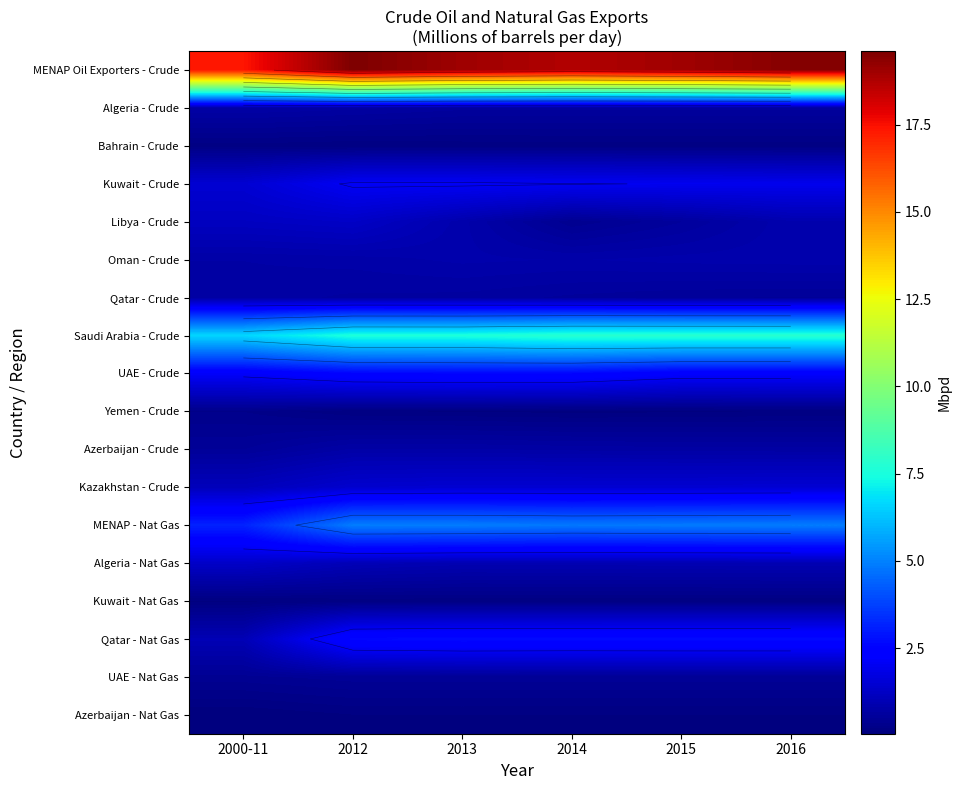

What is the sum of the Algeria - Nat Gas values at 2016 and 2012?

2.0